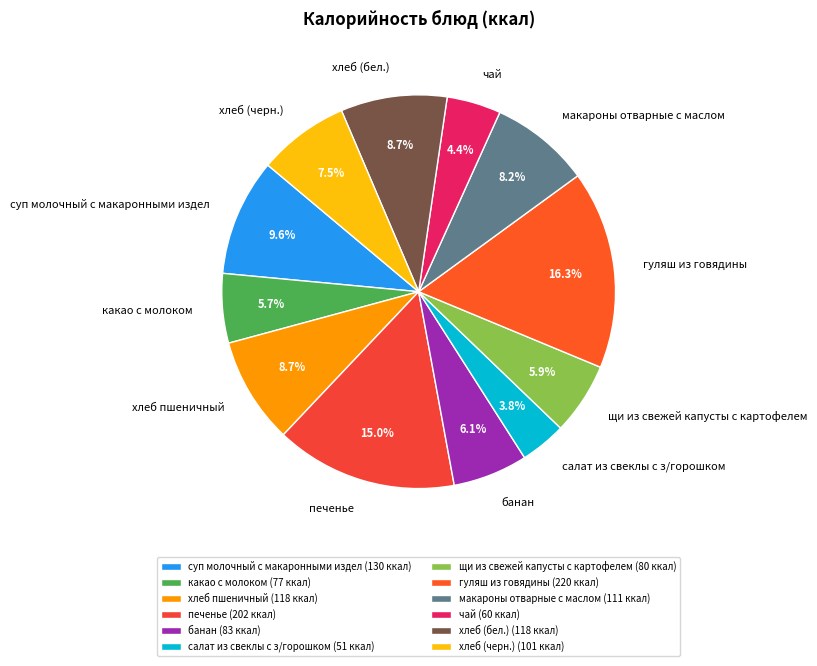

How many slices are in this pie chart?

12